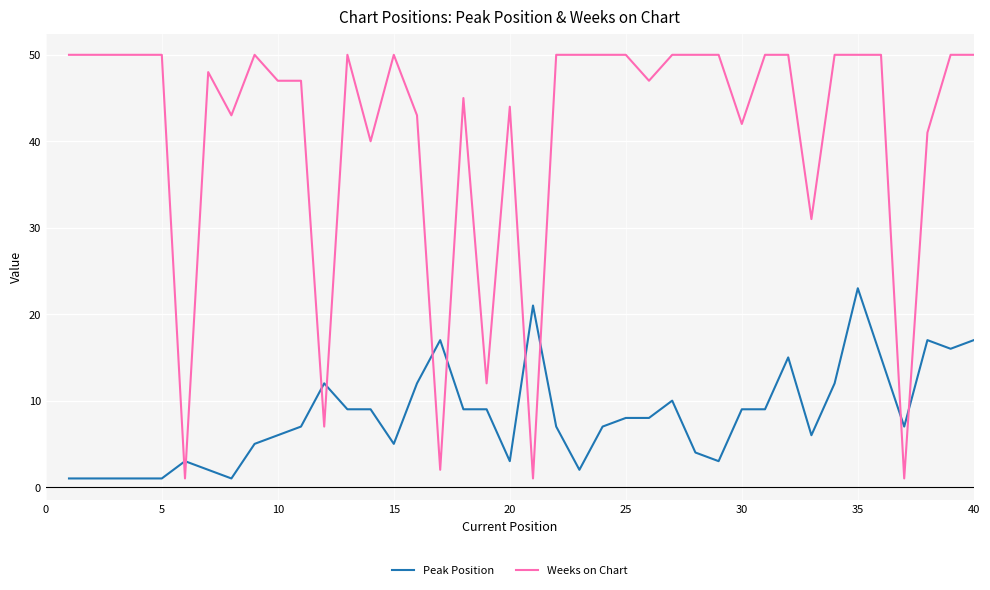

True or false: Peak Position and Weeks on Chart intersect in this chart.

True